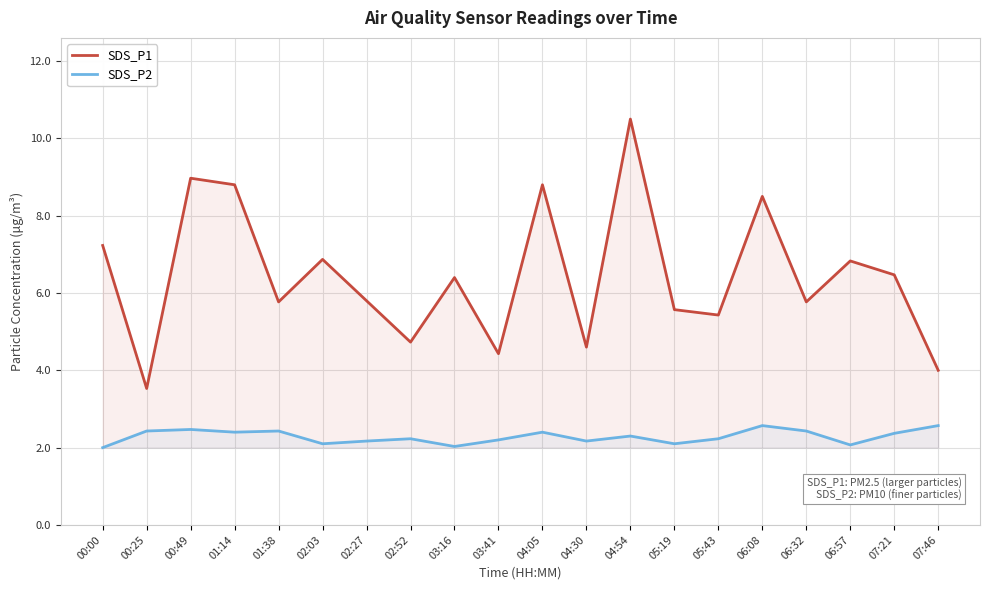

True or false: SDS_P2 and SDS_P1 intersect in this chart.

False